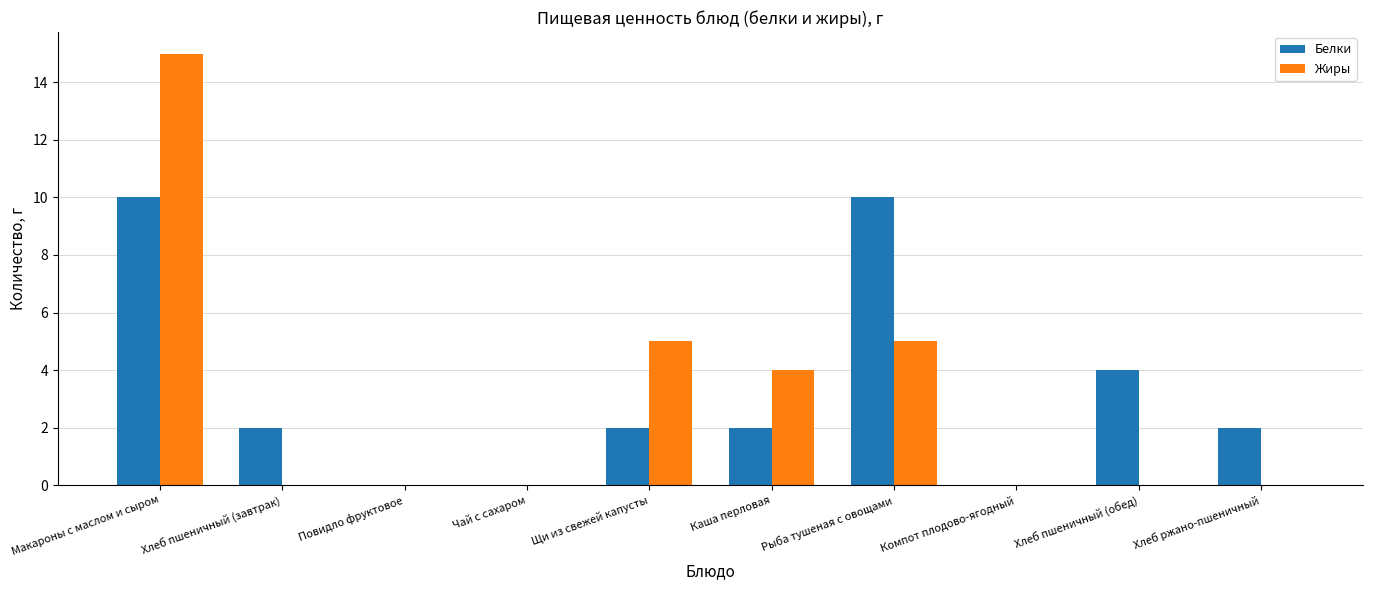

Reading left to right, what are all the values shown in this chart?

Белки: Макароны с маслом и сыром=10	Хлеб пшеничный (завтрак)=2	Повидло фруктовое=0	Чай с сахаром=0	Щи из свежей капусты=2	Каша перловая=2	Рыба тушеная с овощами=10	Компот плодово-ягодный=0	Хлеб пшеничный (обед)=4	Хлеб ржано-пшеничный=2
Жиры: Макароны с маслом и сыром=15	Хлеб пшеничный (завтрак)=0	Повидло фруктовое=0	Чай с сахаром=0	Щи из свежей капусты=5	Каша перловая=4	Рыба тушеная с овощами=5	Компот плодово-ягодный=0	Хлеб пшеничный (обед)=0	Хлеб ржано-пшеничный=0